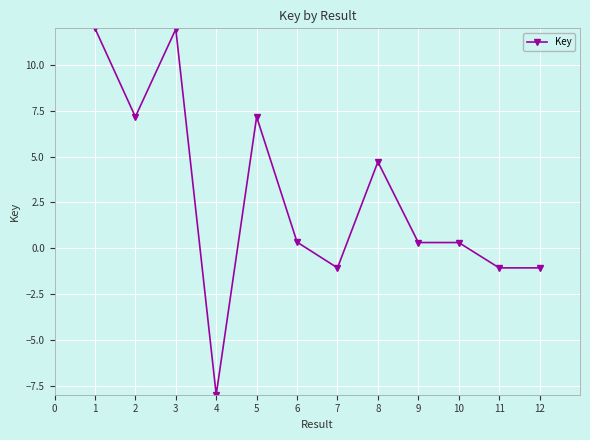

Is it true that the value at 7 is -1.7?

False